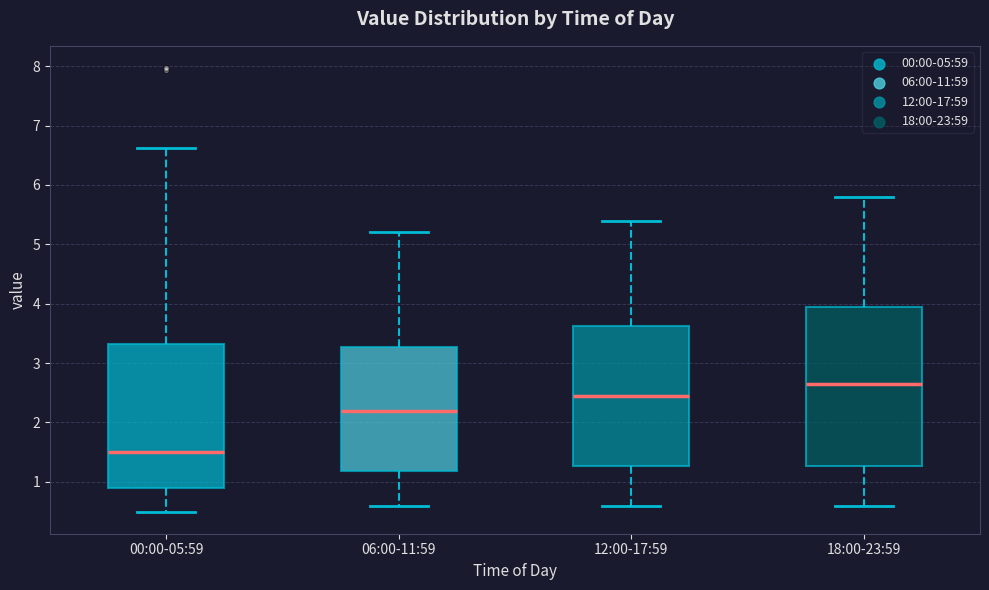

Comparing the boxes themselves (not the whiskers), which one is the tallest?

18:00-23:59